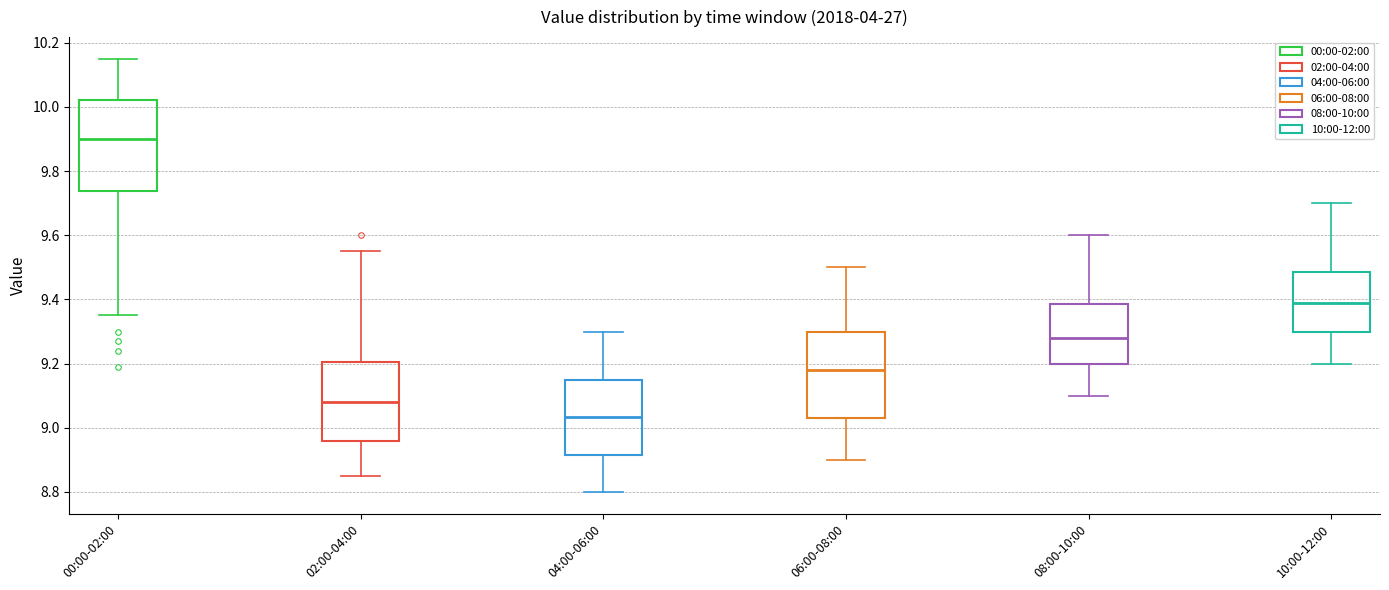

Reading left to right, read every box against the y-axis: the position of its median line, the range the box covers, and the ends of its whiskers. The values are not printed on the chart, so give them approximately, as read against the axis.

00:00-02:00: median 9.90, box 9.74 to 10.02, whiskers 9.36 to 10.16
02:00-04:00: median 9.08, box 8.96 to 9.20, whiskers 8.86 to 9.56
04:00-06:00: median 9.04, box 8.92 to 9.16, whiskers 8.80 to 9.30
06:00-08:00: median 9.18, box 9.04 to 9.30, whiskers 8.90 to 9.50
08:00-10:00: median 9.28, box 9.20 to 9.38, whiskers 9.10 to 9.60
10:00-12:00: median 9.40, box 9.30 to 9.48, whiskers 9.20 to 9.70